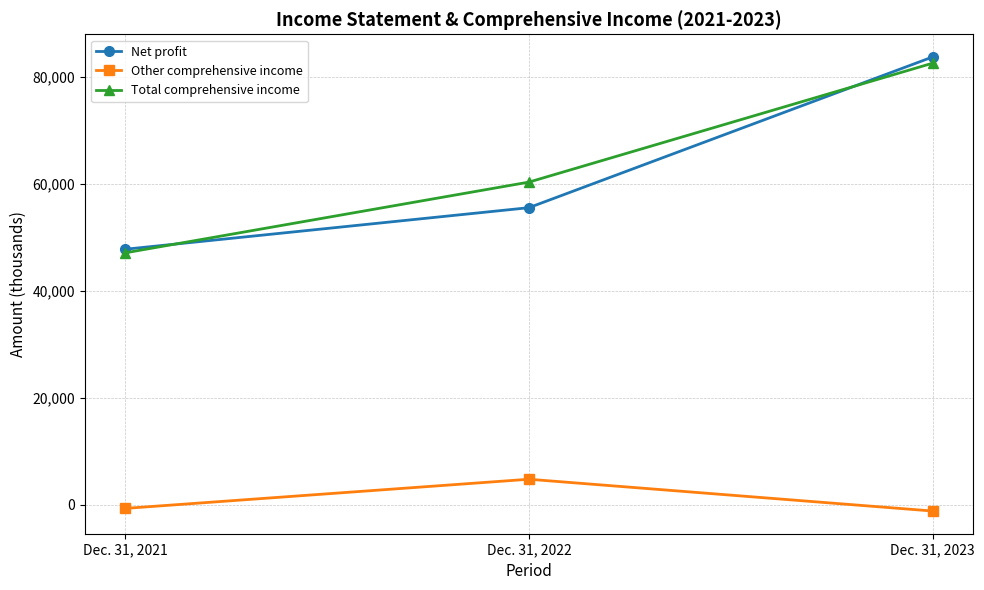

At how many categories does at least one series exceed 33993?

3